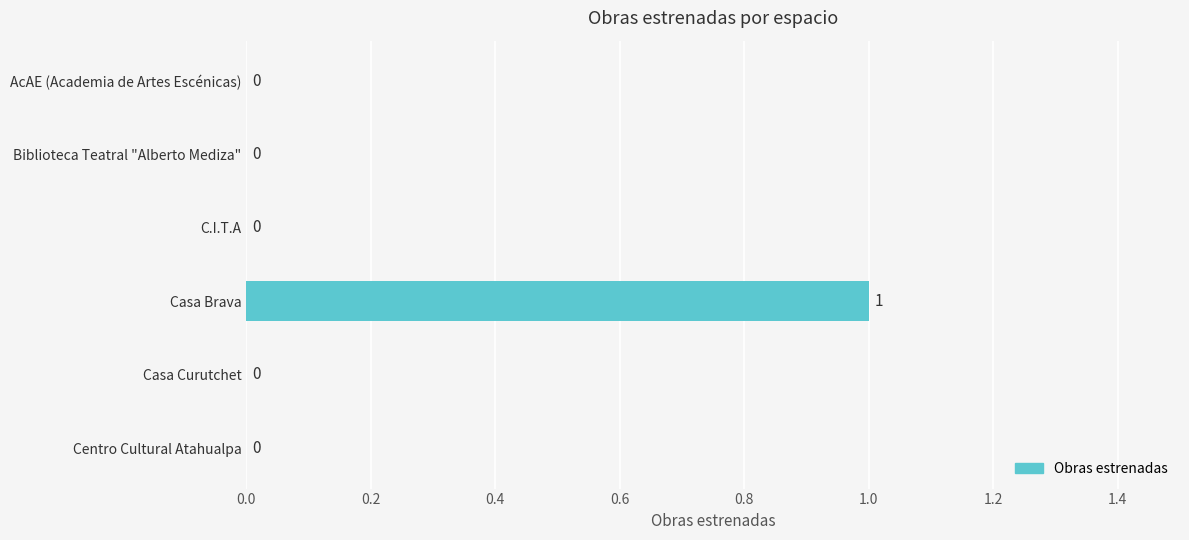

True or false: the data shows 0 at AcAE (Academia de Artes Escénicas).

True